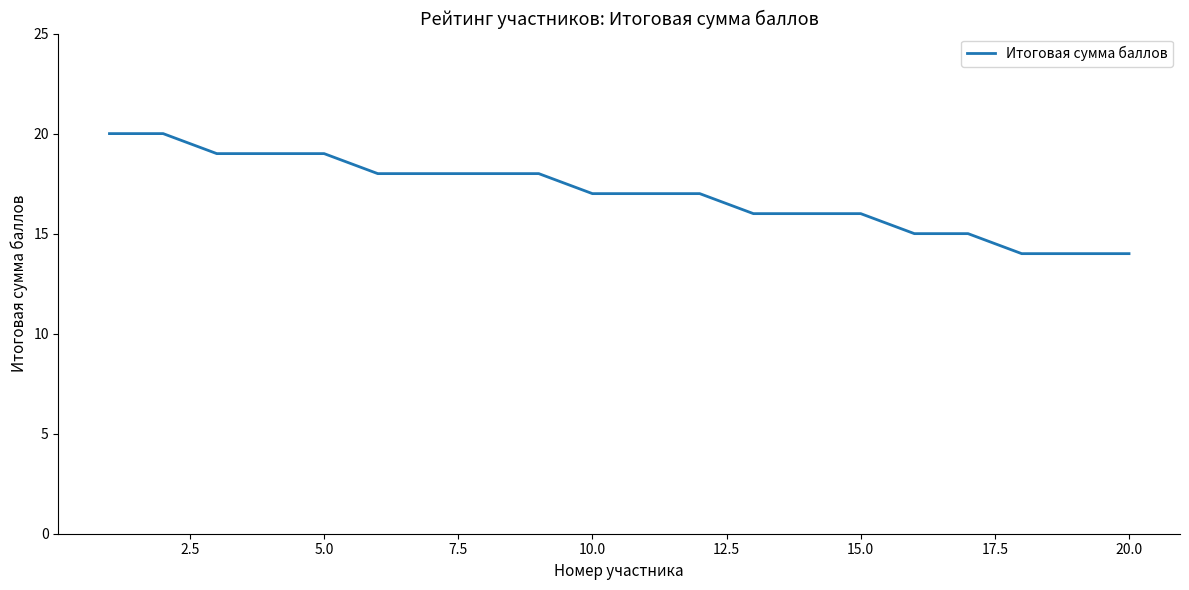

What is the difference between the maximum and minimum values?

6